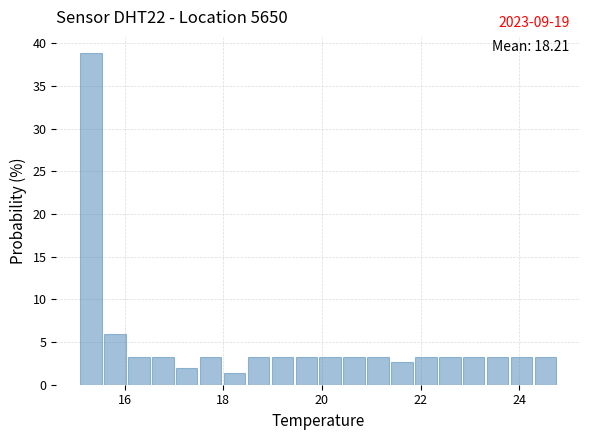

Read against the x-axis, roughly where is the centre of the tallest bar?

15.4